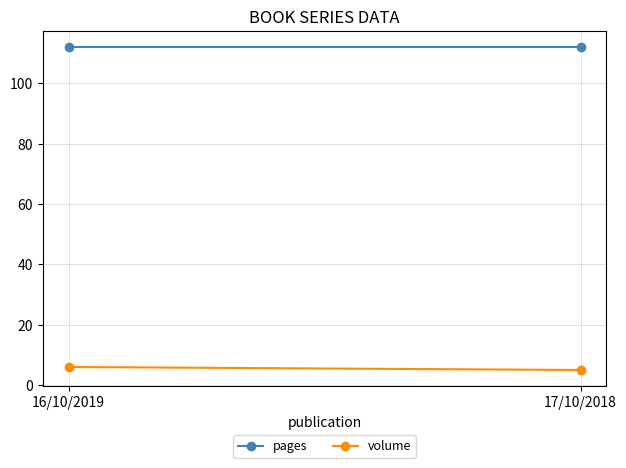

What is the sum of the pages values at 16/10/2019 and 17/10/2018?

224